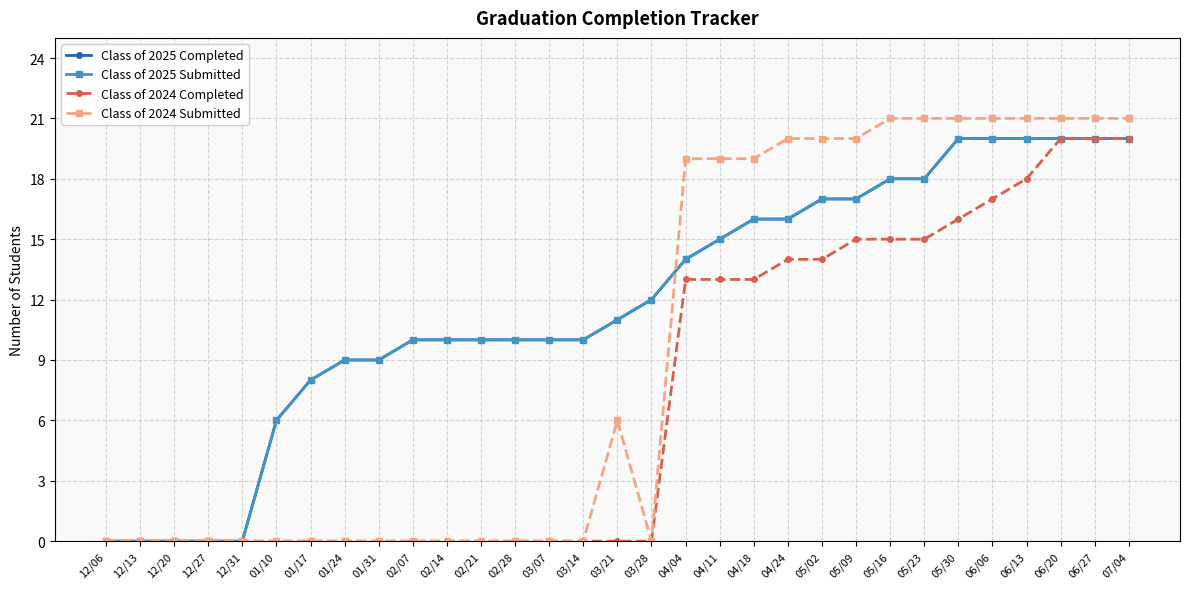

Is this an area chart (filled region under the line)?

No